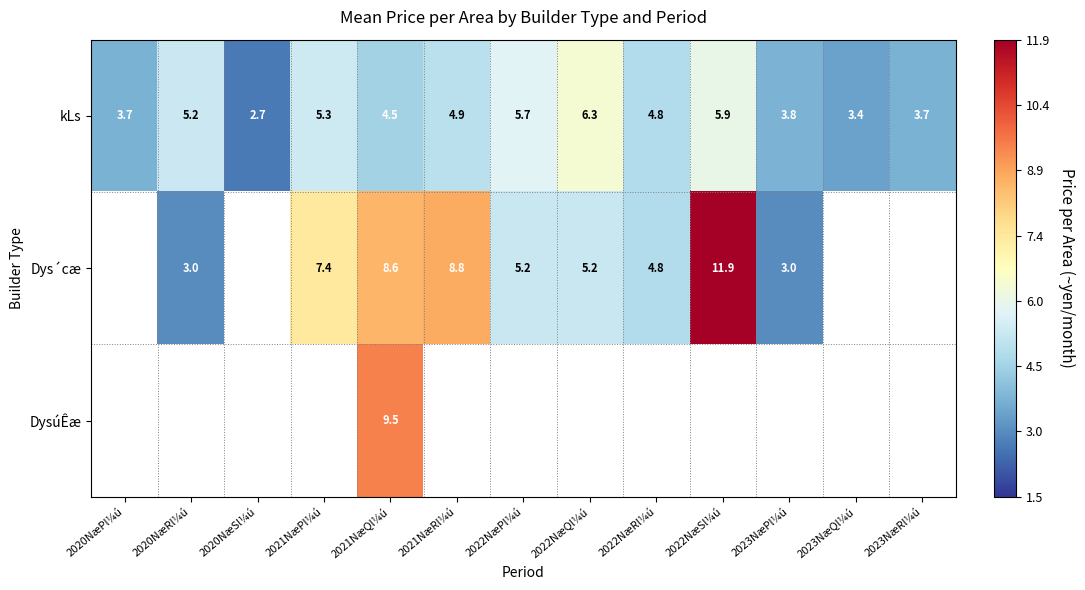

At 2021NæQl¼ú, list the series in order from largest to smallest.

DysúÊæ, Dys´cæ, kLs